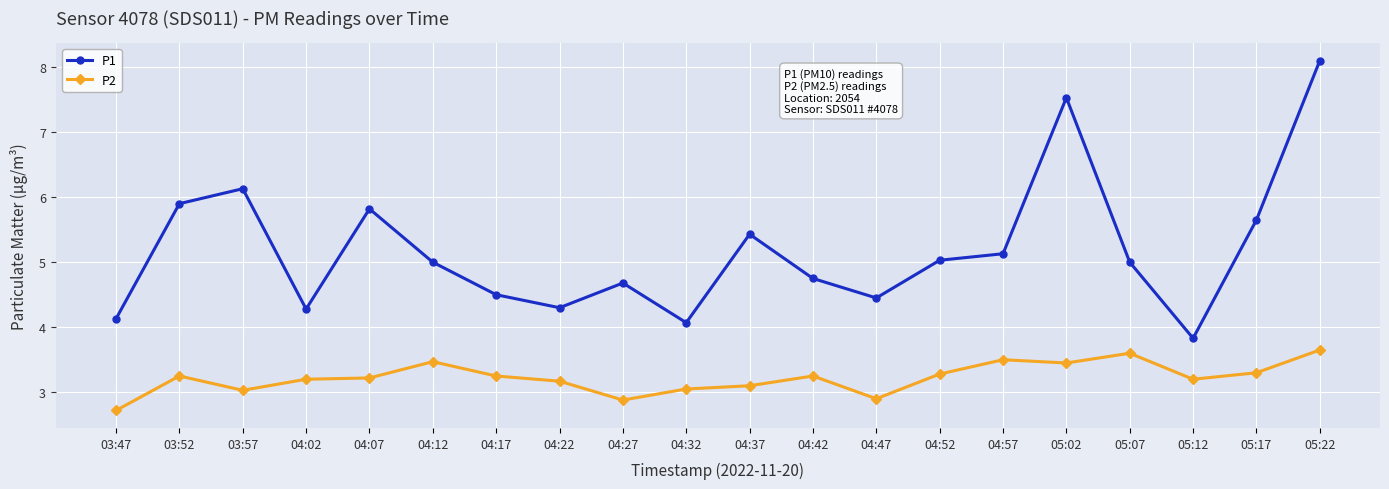

Between 04:32 and 05:07, which series saw the biggest shift?

P1